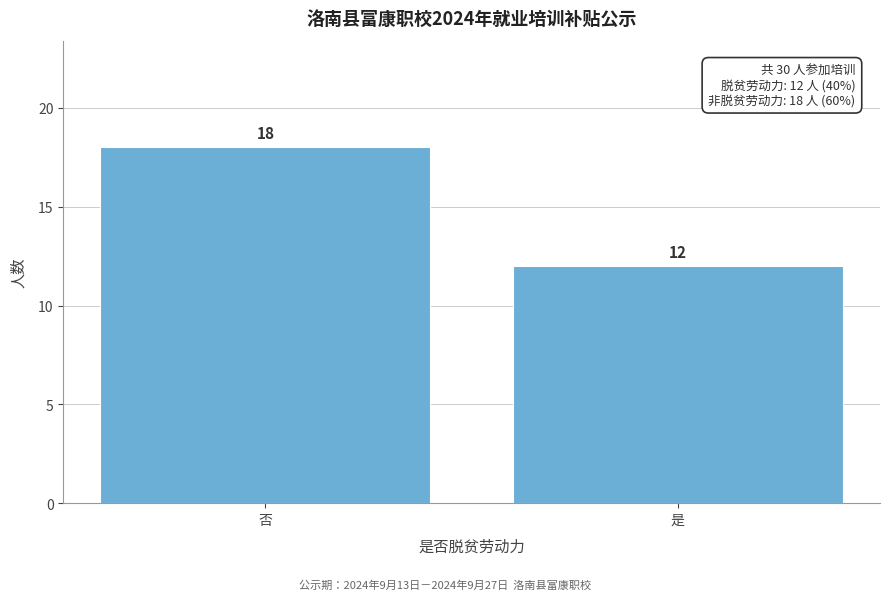

Reading left to right, extract all data points from this chart.

18	12